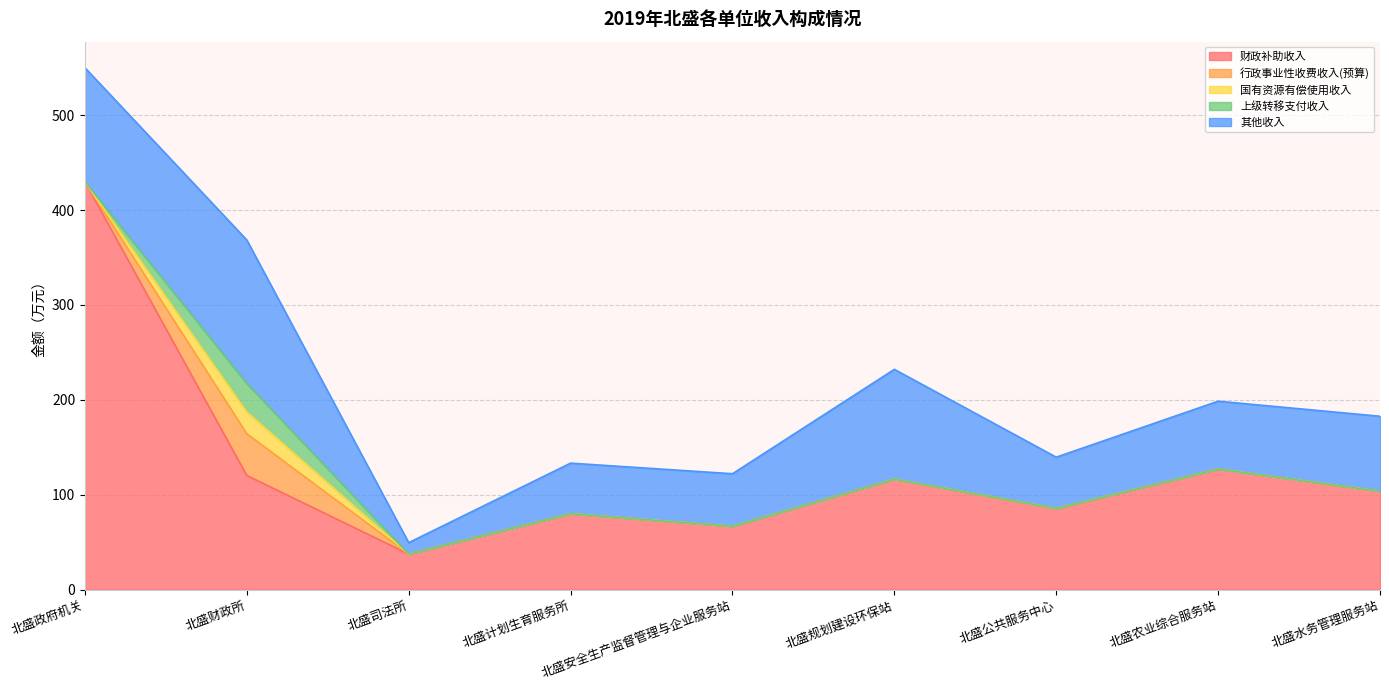

At which category does the chart reach its minimum across all series?

北盛政府机关